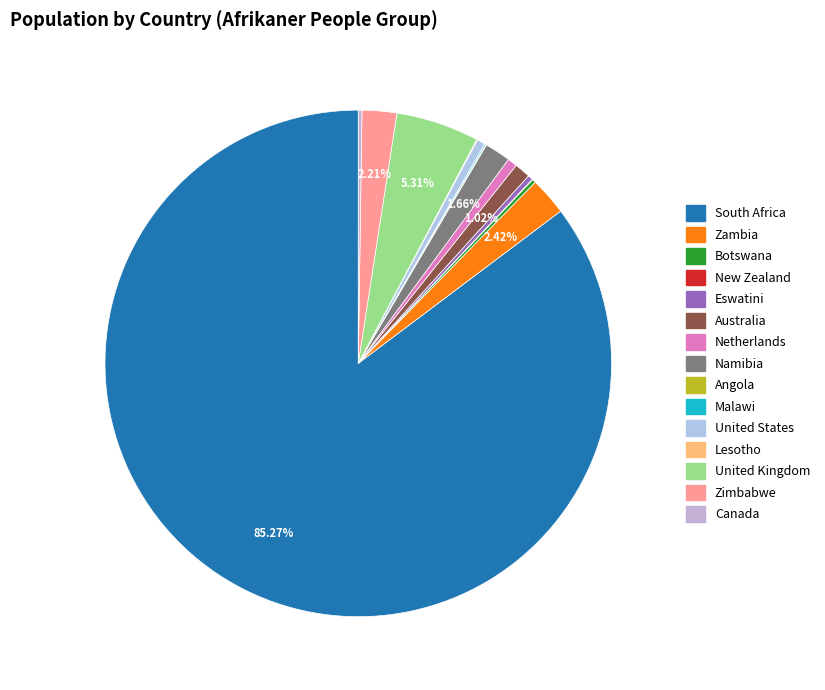

Rank the categories by value from highest to lowest.

South Africa, United Kingdom, Zambia, Zimbabwe, Namibia, Australia, Netherlands, United States, Eswatini, Botswana, Canada, Malawi, Lesotho, Angola, New Zealand